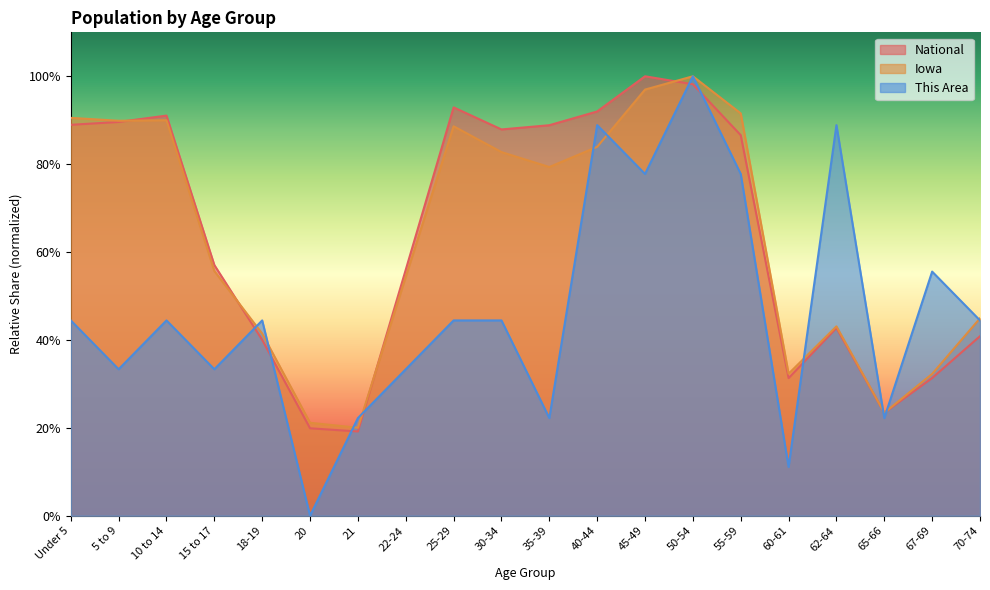

What is the difference between the Iowa values at 67-69 and 40-44?

51.7